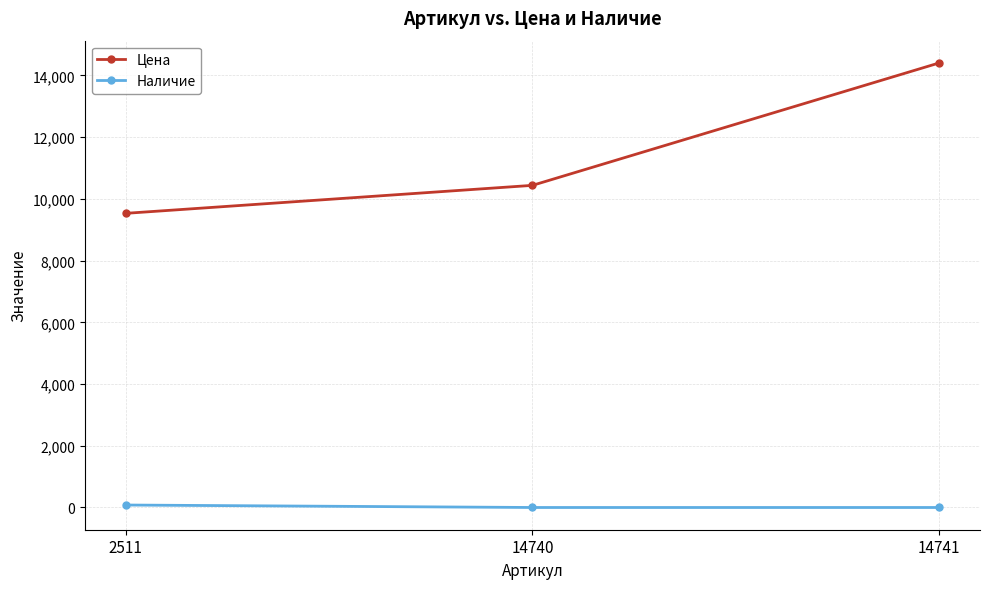

Reading right to left, what are all the values shown in this chart?

Цена: 14741=14406	14740=10438	2511=9531
Наличие: 14741=0	14740=0	2511=80